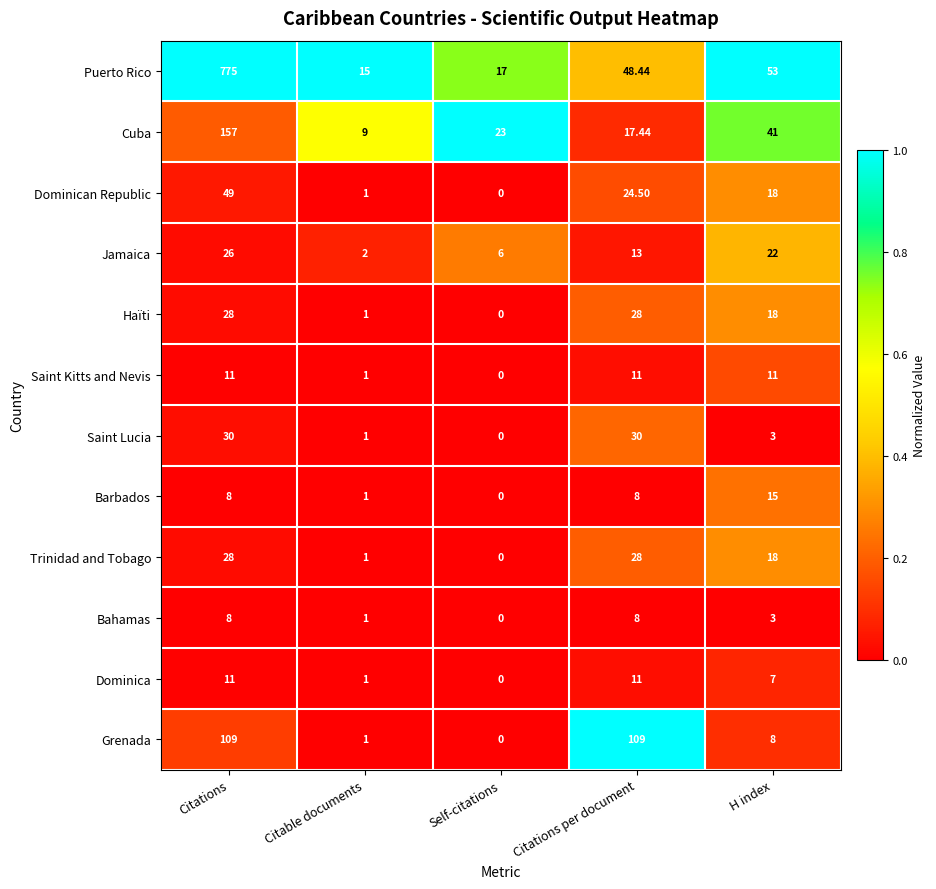

At which label does Trinidad and Tobago first exceed 18?

Citations